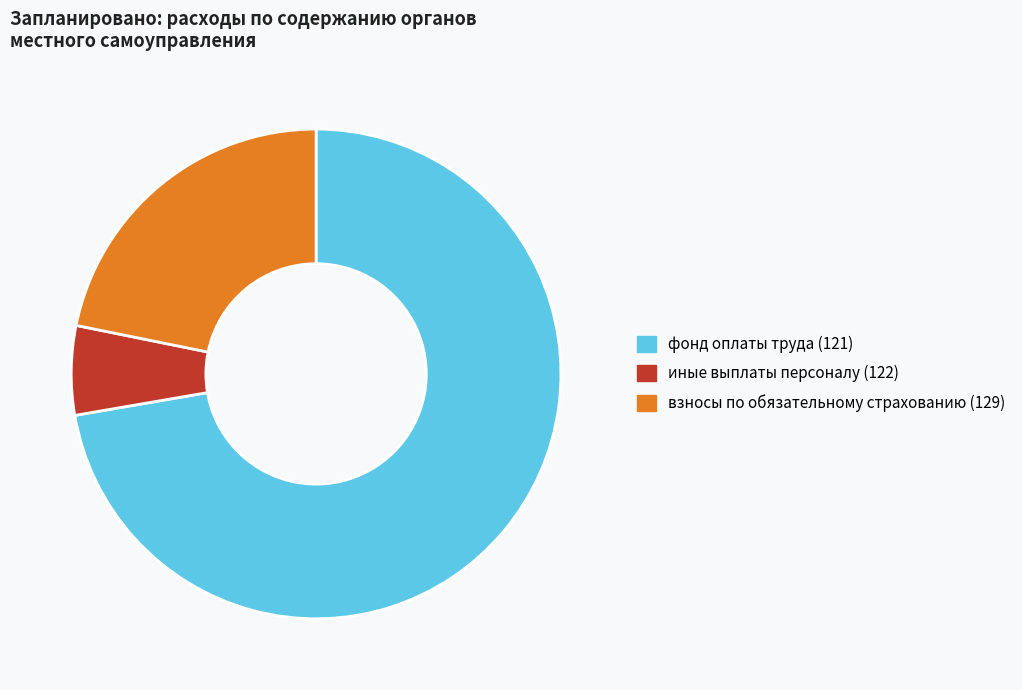

How many segments does this pie chart have?

3